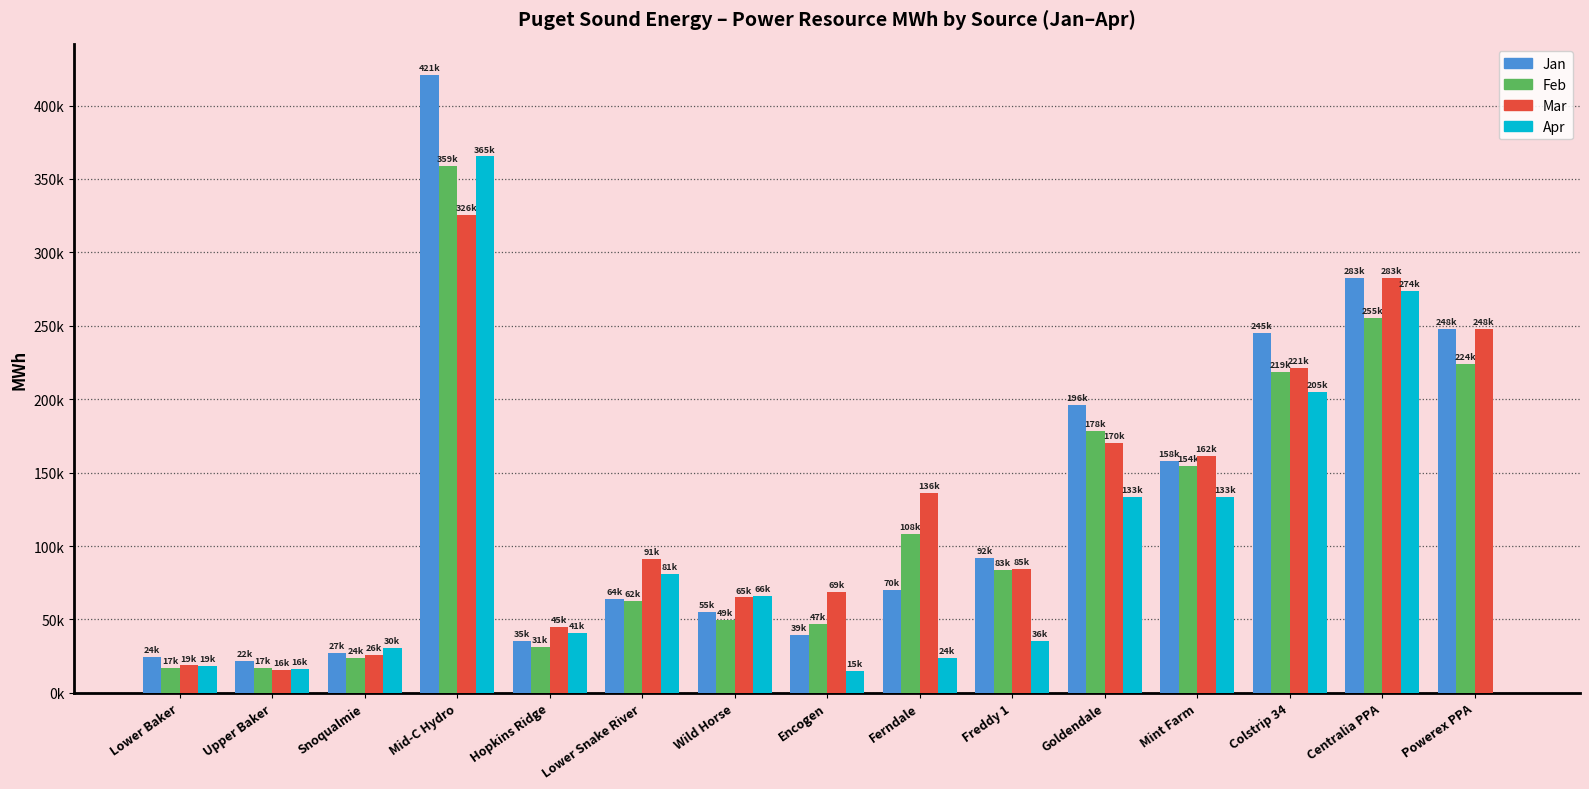

What is the sum of the Mar values at Upper Baker and Ferndale?

151394.0